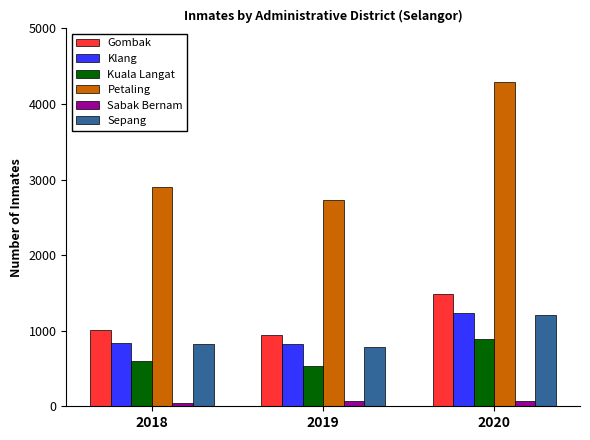

At how many categories does at least one series exceed 2553?

3